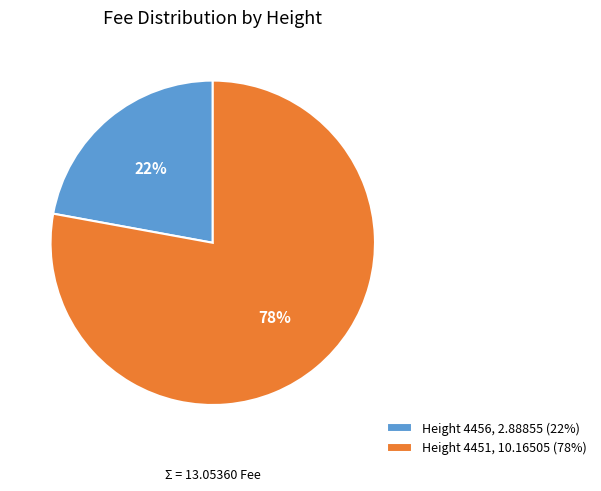

What percentage is the Height 4451, 10.16505 (78%) slice, to the nearest percent?

78%